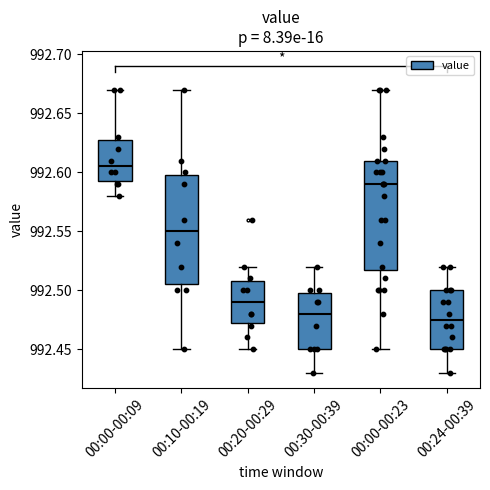

Where does the upper whisker of the box for 00:30-00:39 end on the y-axis? The values are not printed on the chart, so give them approximately, as read against the axis.

992.520